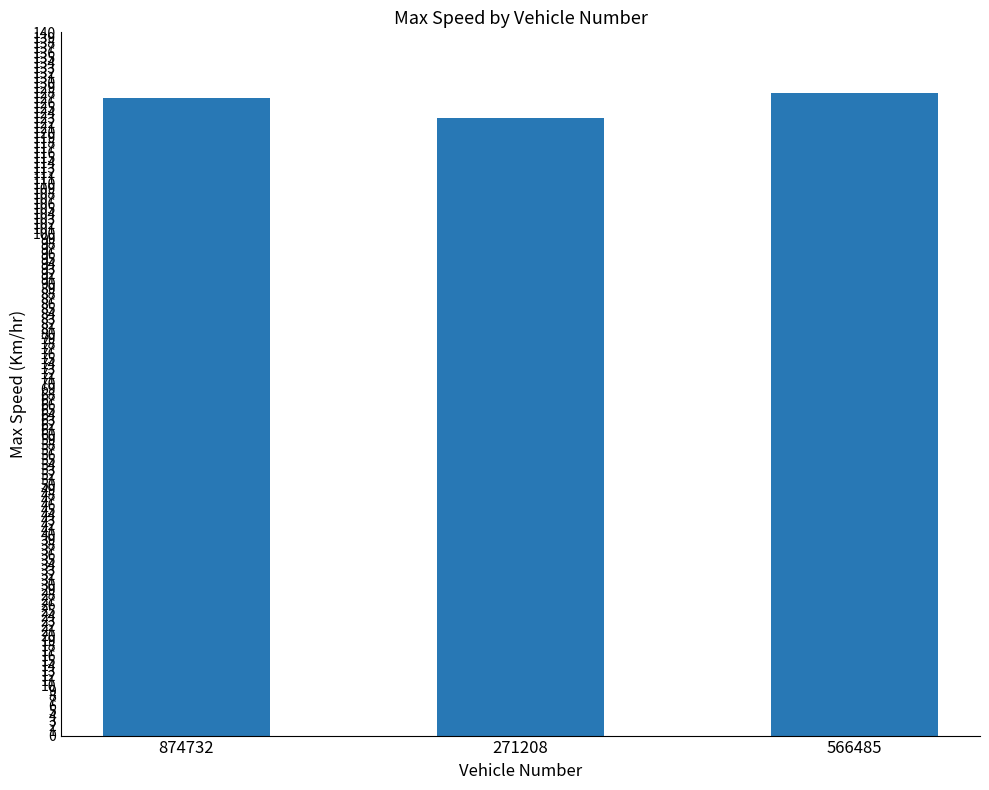

What is the smallest value displayed?

123